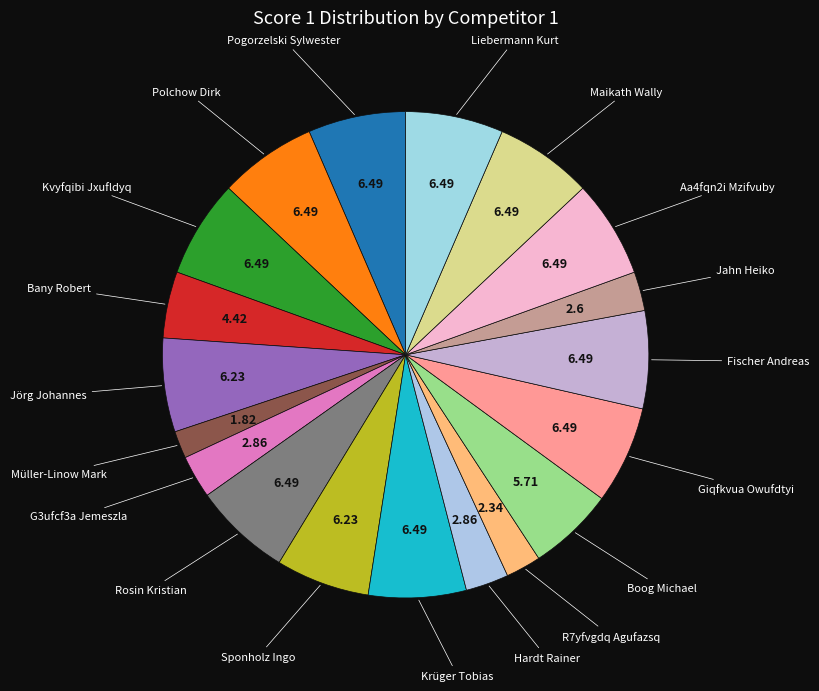

Count the number of slices in the pie.

19